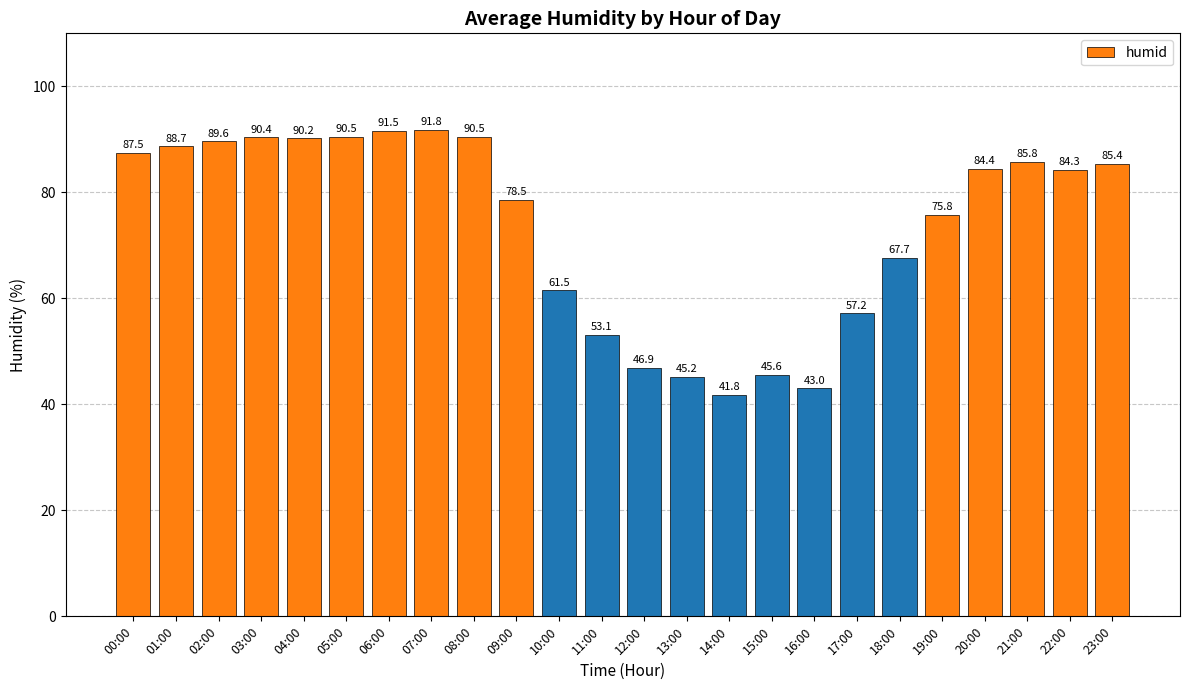

Between 10:00 and 23:00, which is larger?

23:00